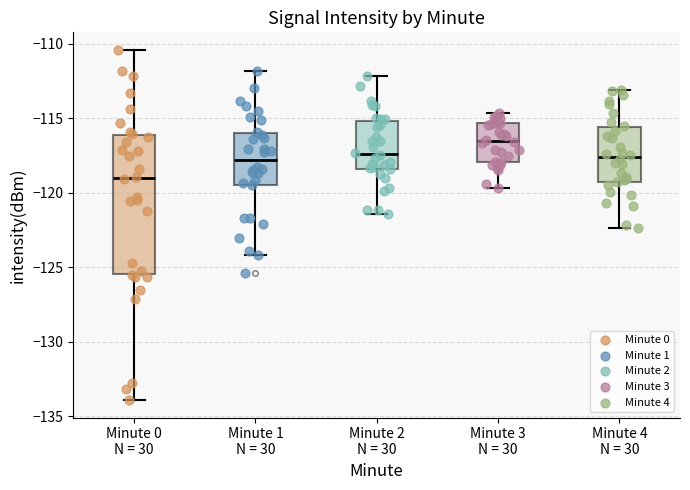

Reading left to right, read every box against the y-axis: the position of its median line, the range the box covers, and the ends of its whiskers. The values are not printed on the chart, so give them approximately, as read against the axis.

Minute 0 N = 30: median -119.0, box -125.5 to -116.0, whiskers -134.0 to -110.5
Minute 1 N = 30: median -118.0, box -119.5 to -116.0, whiskers -124.0 to -112.0
Minute 2 N = 30: median -117.5, box -118.5 to -115.0, whiskers -121.5 to -112.0
Minute 3 N = 30: median -116.5, box -118.0 to -115.5, whiskers -119.5 to -114.5
Minute 4 N = 30: median -117.5, box -119.5 to -115.5, whiskers -122.5 to -113.0